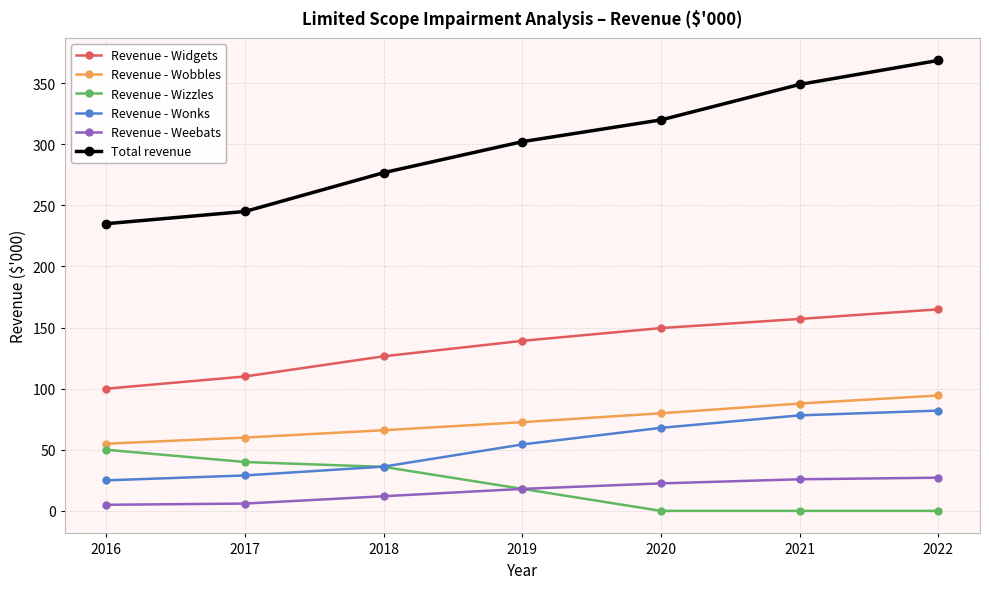

What is the greatest value displayed?

368.6